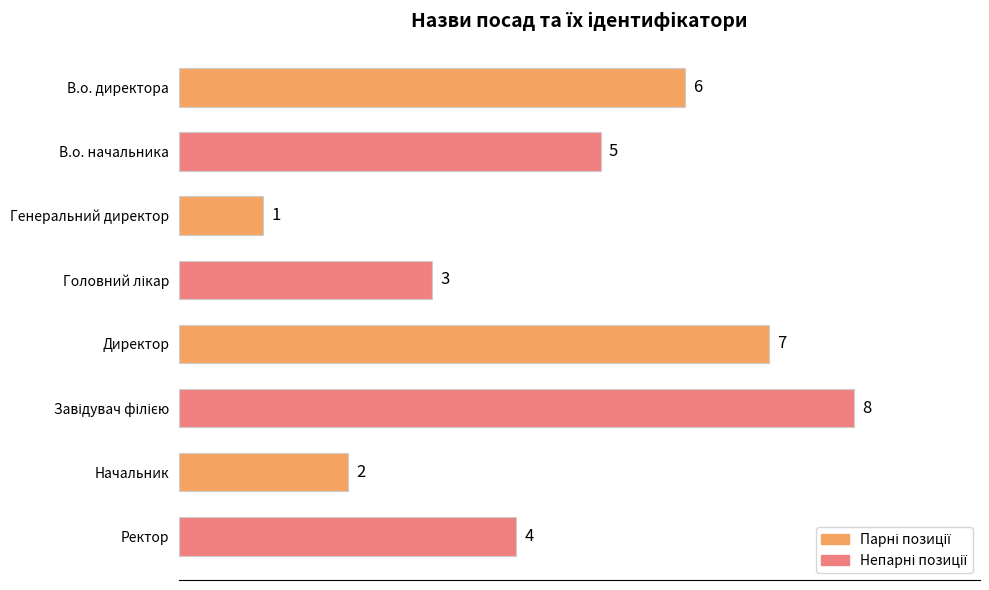

How many bars are there in total?

8